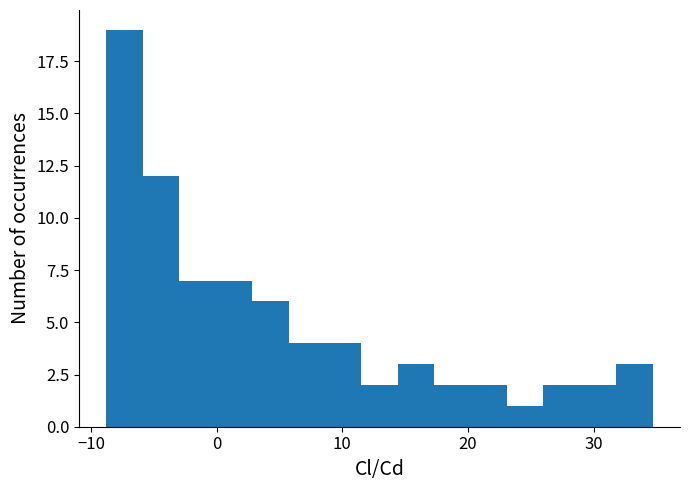

Read against the x-axis, roughly where is the centre of the tallest bar?

-7